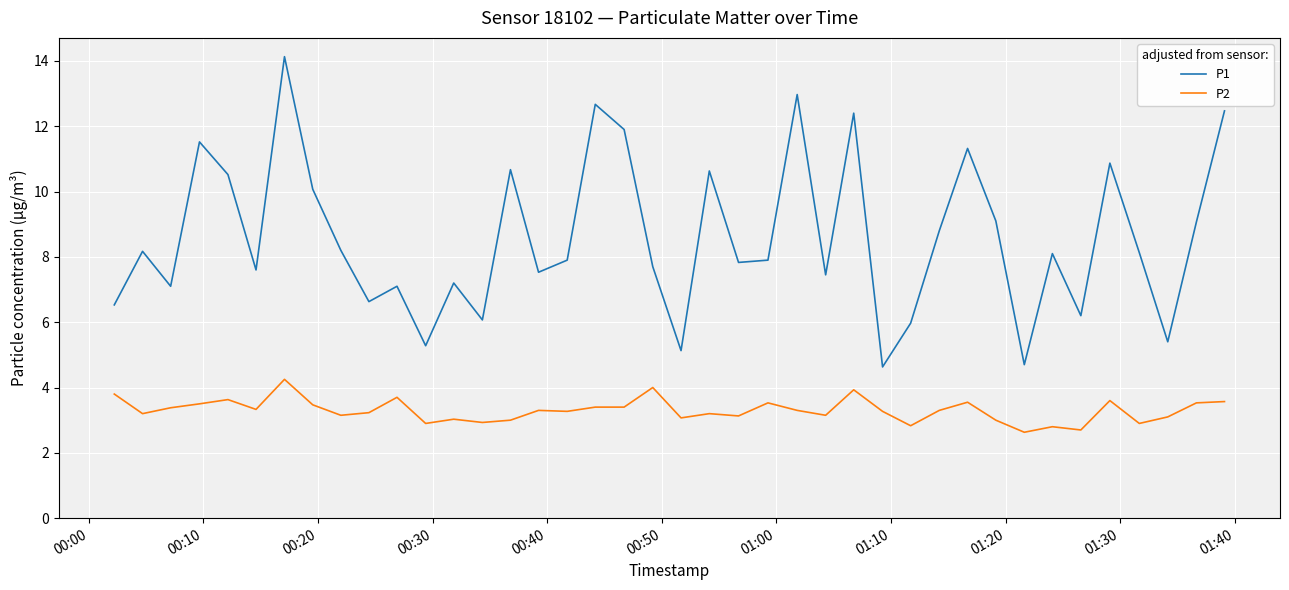

What is the greatest value displayed?

14.1